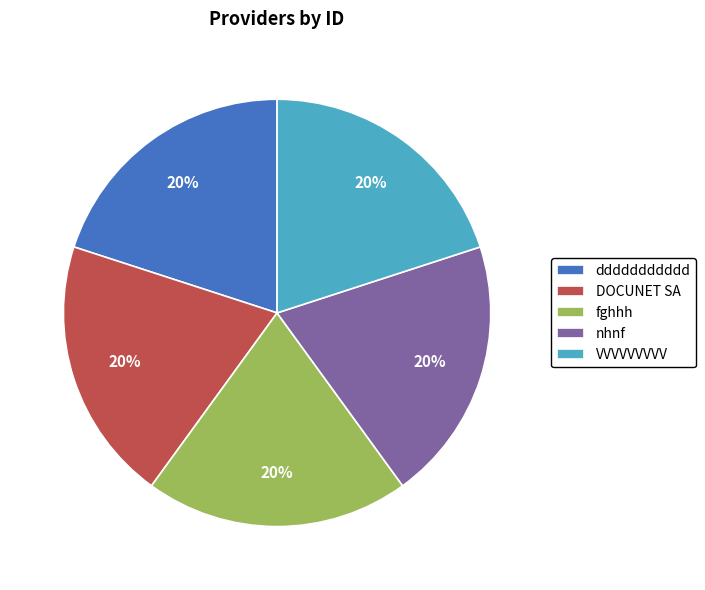

Does any single category account for the majority?

No